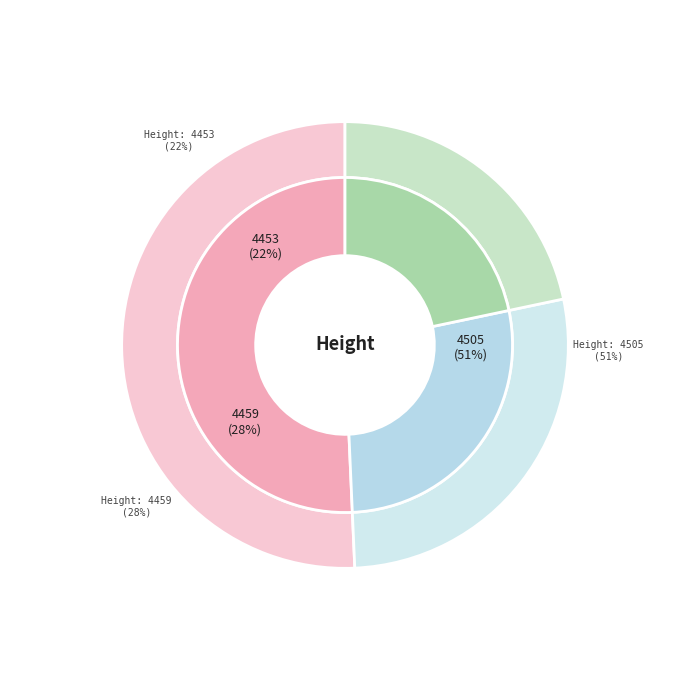

Which slice represents more than half of the pie?

4505